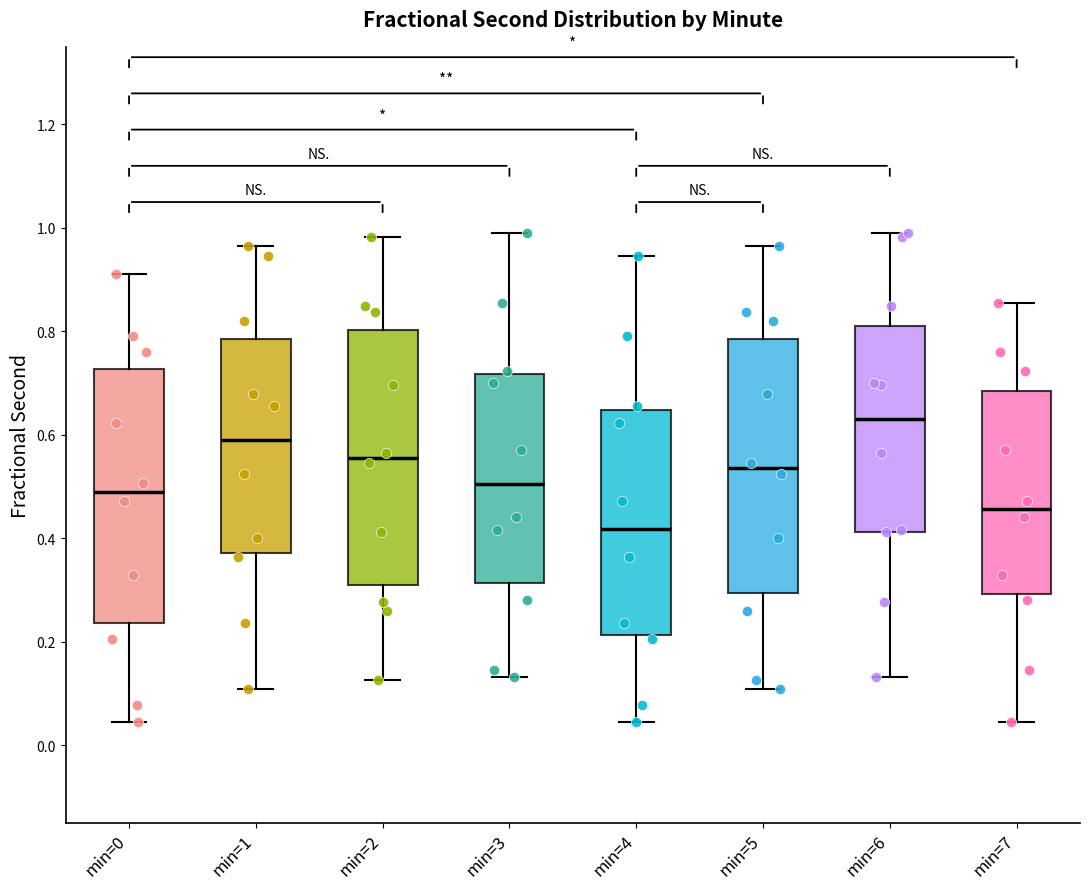

Reading left to right, transcribe this box plot: for each box, give where its median line is, the range the box spans, and where its two whiskers end, as read against the y-axis. The values are not printed on the chart, so give them approximately, as read against the axis.

min=0: median 0.48, box 0.24 to 0.72, whiskers 0.04 to 0.92
min=1: median 0.60, box 0.38 to 0.78, whiskers 0.10 to 0.96
min=2: median 0.56, box 0.30 to 0.80, whiskers 0.12 to 0.98
min=3: median 0.50, box 0.32 to 0.72, whiskers 0.14 to 1.00
min=4: median 0.42, box 0.22 to 0.64, whiskers 0.04 to 0.94
min=5: median 0.54, box 0.30 to 0.78, whiskers 0.10 to 0.96
min=6: median 0.64, box 0.42 to 0.82, whiskers 0.14 to 1.00
min=7: median 0.46, box 0.30 to 0.68, whiskers 0.04 to 0.86